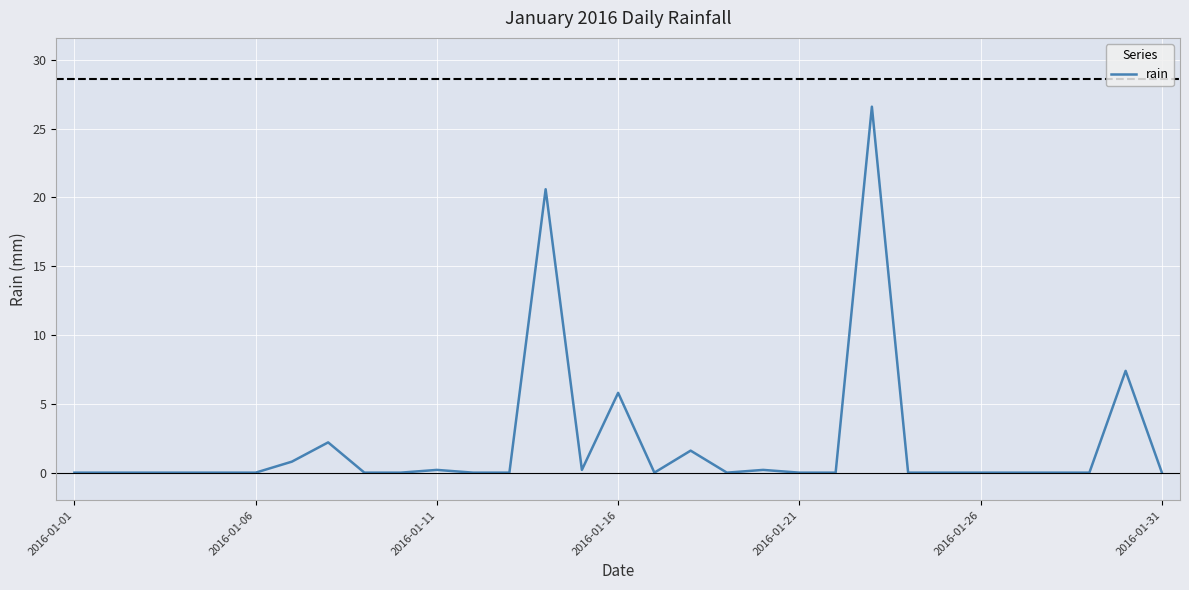

How many distinct data groups are displayed?

1